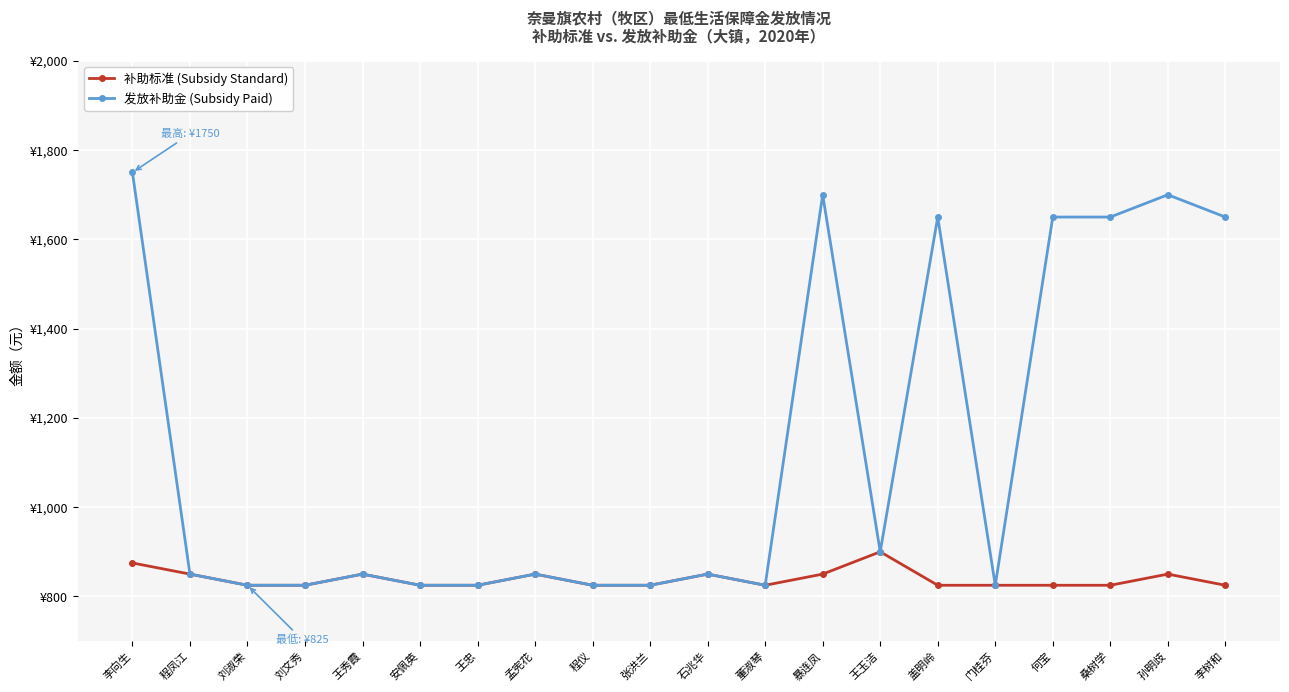

How many interior local peaks does the 发放补助金 (Subsidy Paid) series have?

6